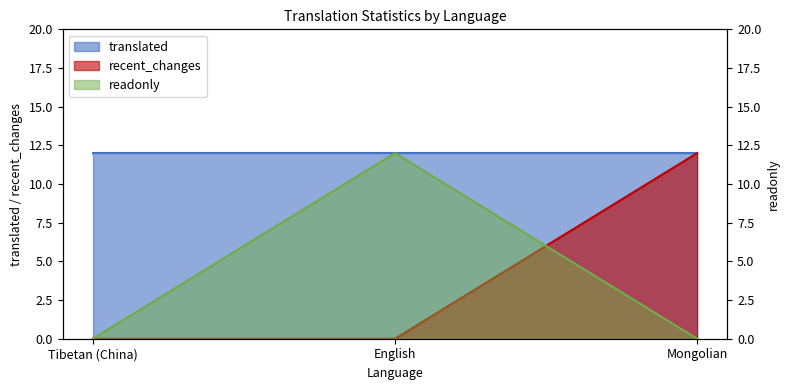

Rank the categories by readonly value from highest to lowest.

English, Tibetan (China), Mongolian